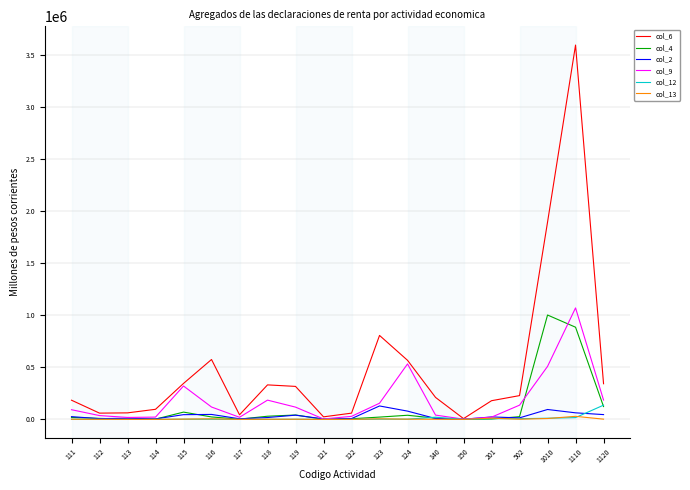

Where does the col_4 series first go above 22126?

115